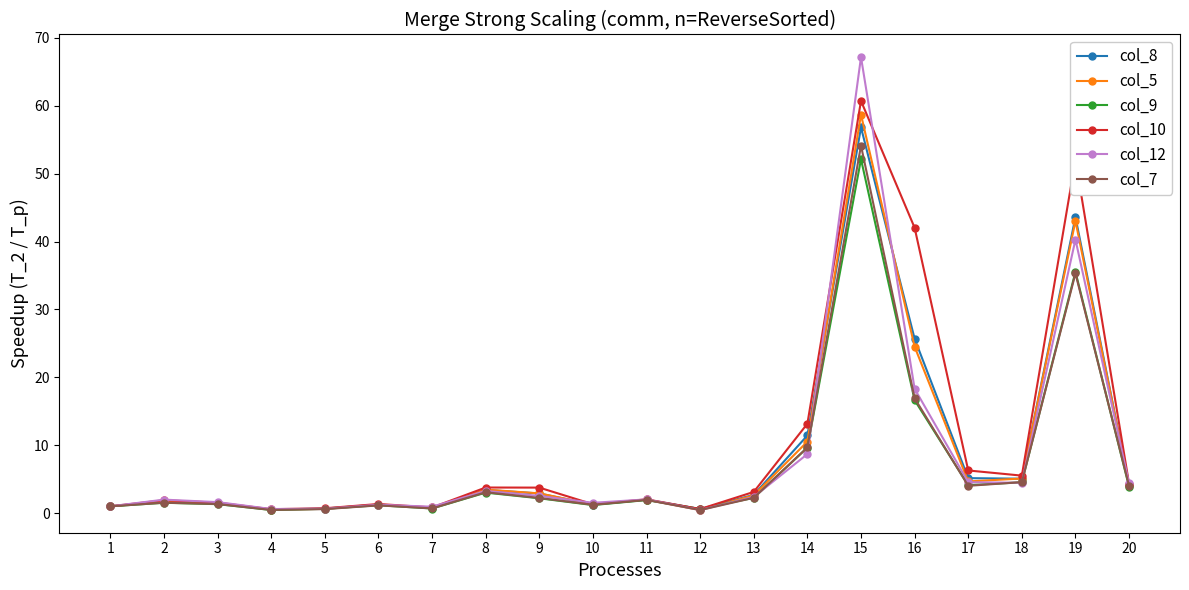

At which category is the sum across all series the highest?

15